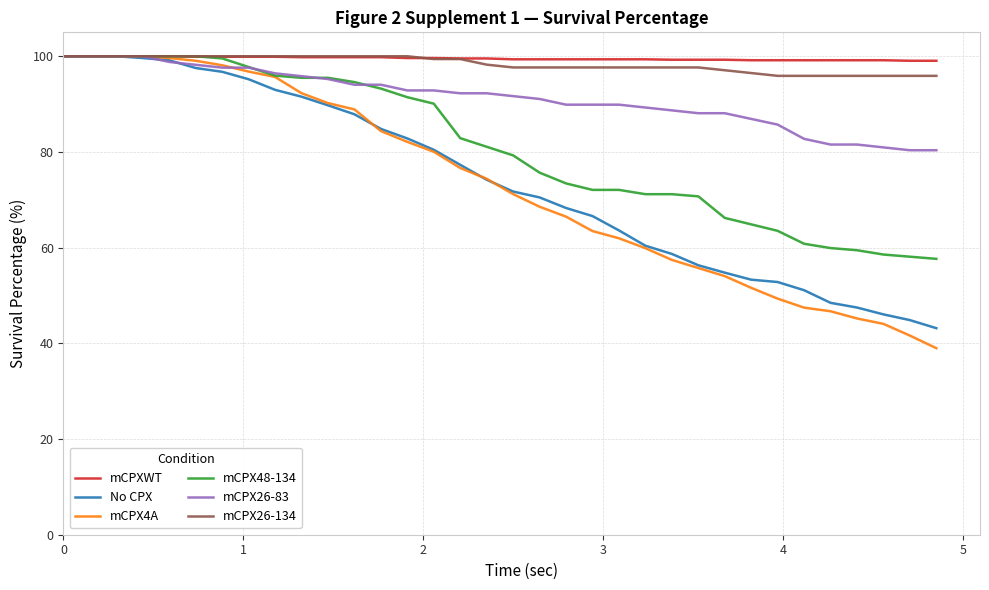

What is the greatest value displayed?

100.0